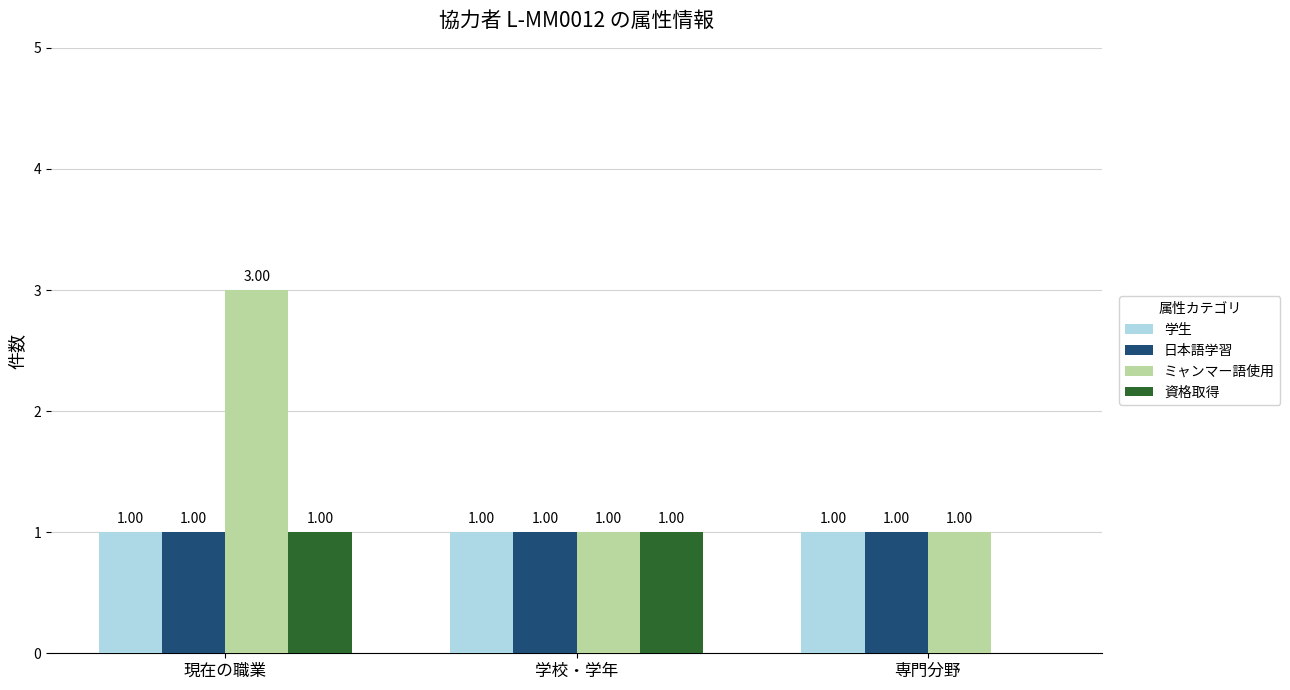

Between 学校・学年 and 専門分野, which series saw the biggest shift?

資格取得